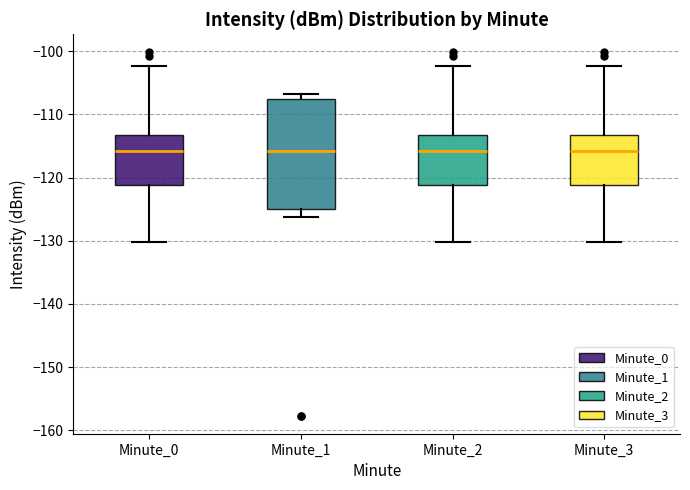

Reading left to right, read every box against the y-axis: the position of its median line, the range the box covers, and the ends of its whiskers. The values are not printed on the chart, so give them approximately, as read against the axis.

Minute_0: median -116, box -121 to -113, whiskers -130 to -102
Minute_1: median -116, box -125 to -108, whiskers -126 to -107
Minute_2: median -116, box -121 to -113, whiskers -130 to -102
Minute_3: median -116, box -121 to -113, whiskers -130 to -102